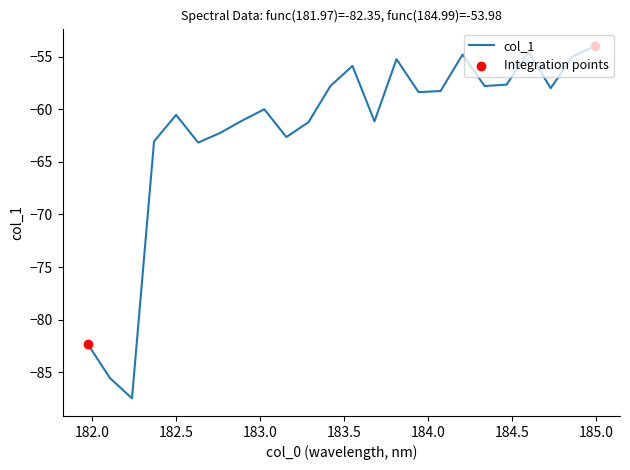

What is the minimum value shown in the chart?

-87.5